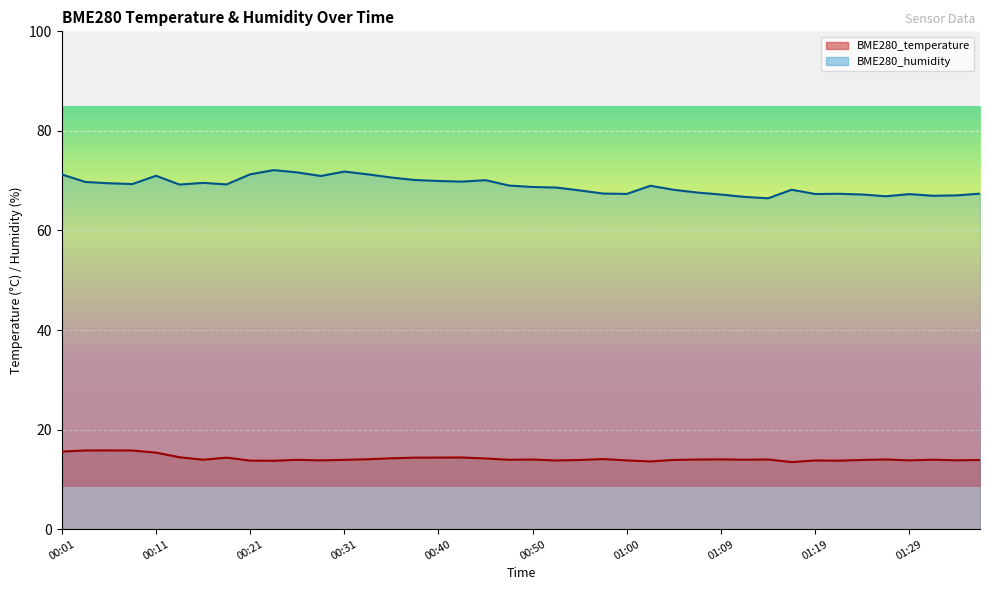

What is the total value across all series at 01:19?

81.1